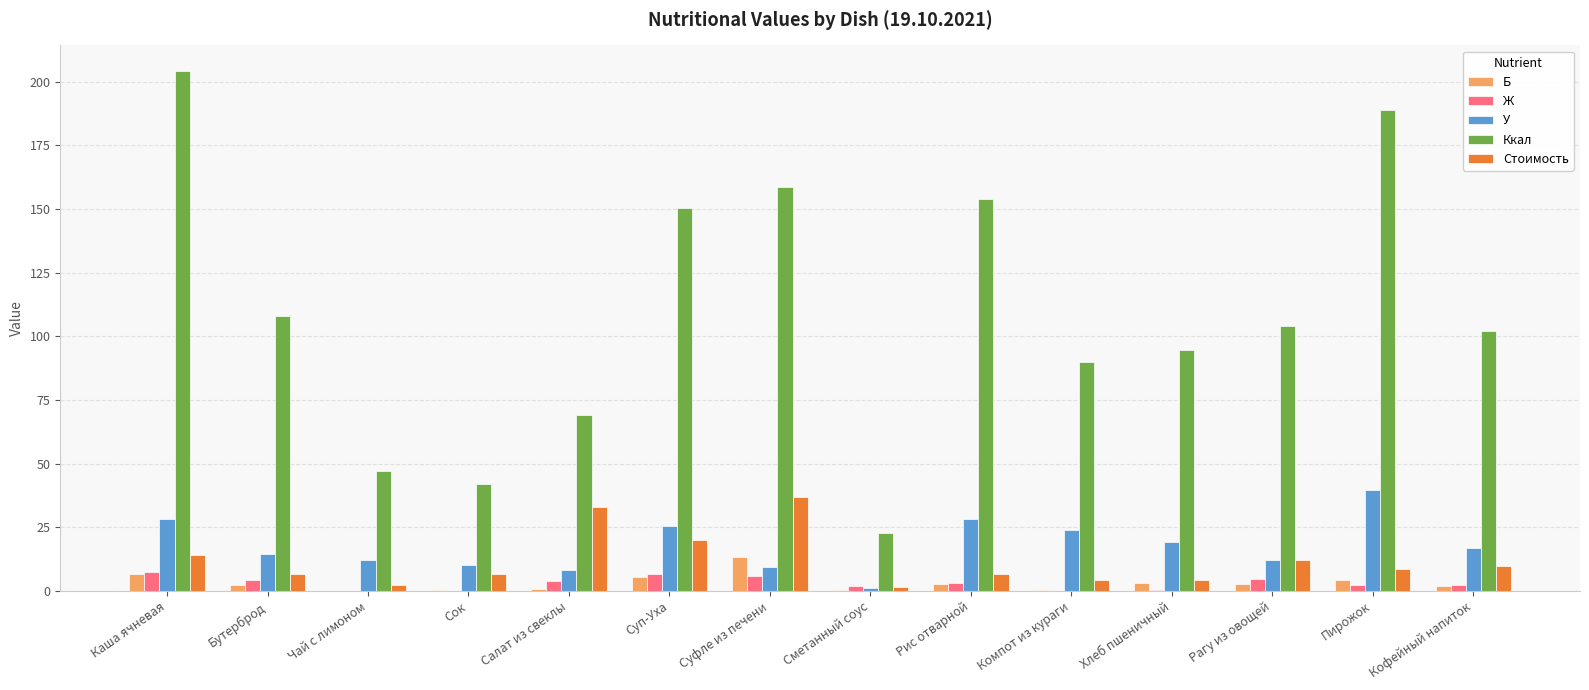

What are all the series names shown in the legend?

Б, Ж, У, Ккал, Стоимость